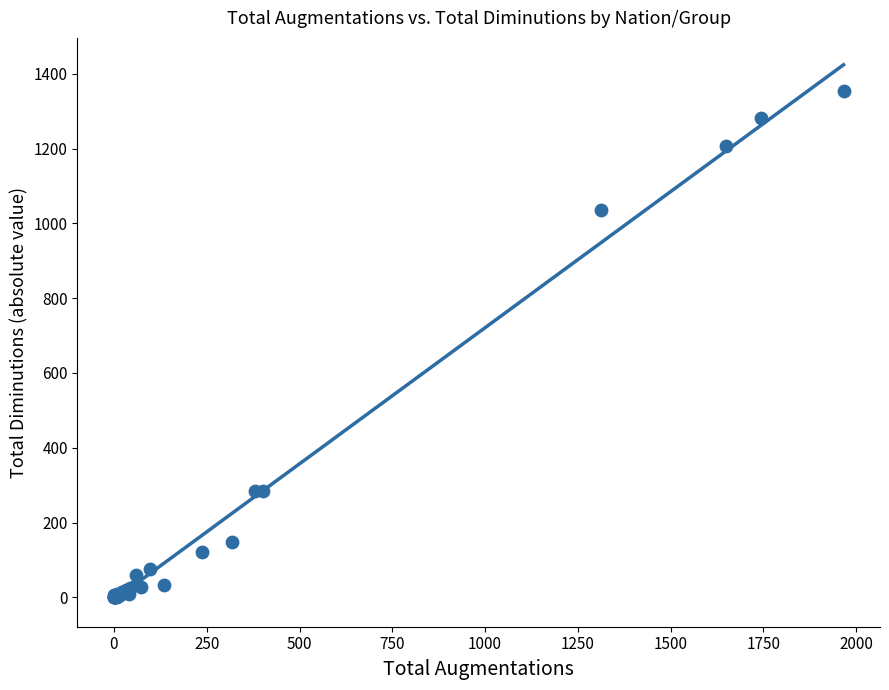

What Y value in the scatter plot is closest to 676?

1037